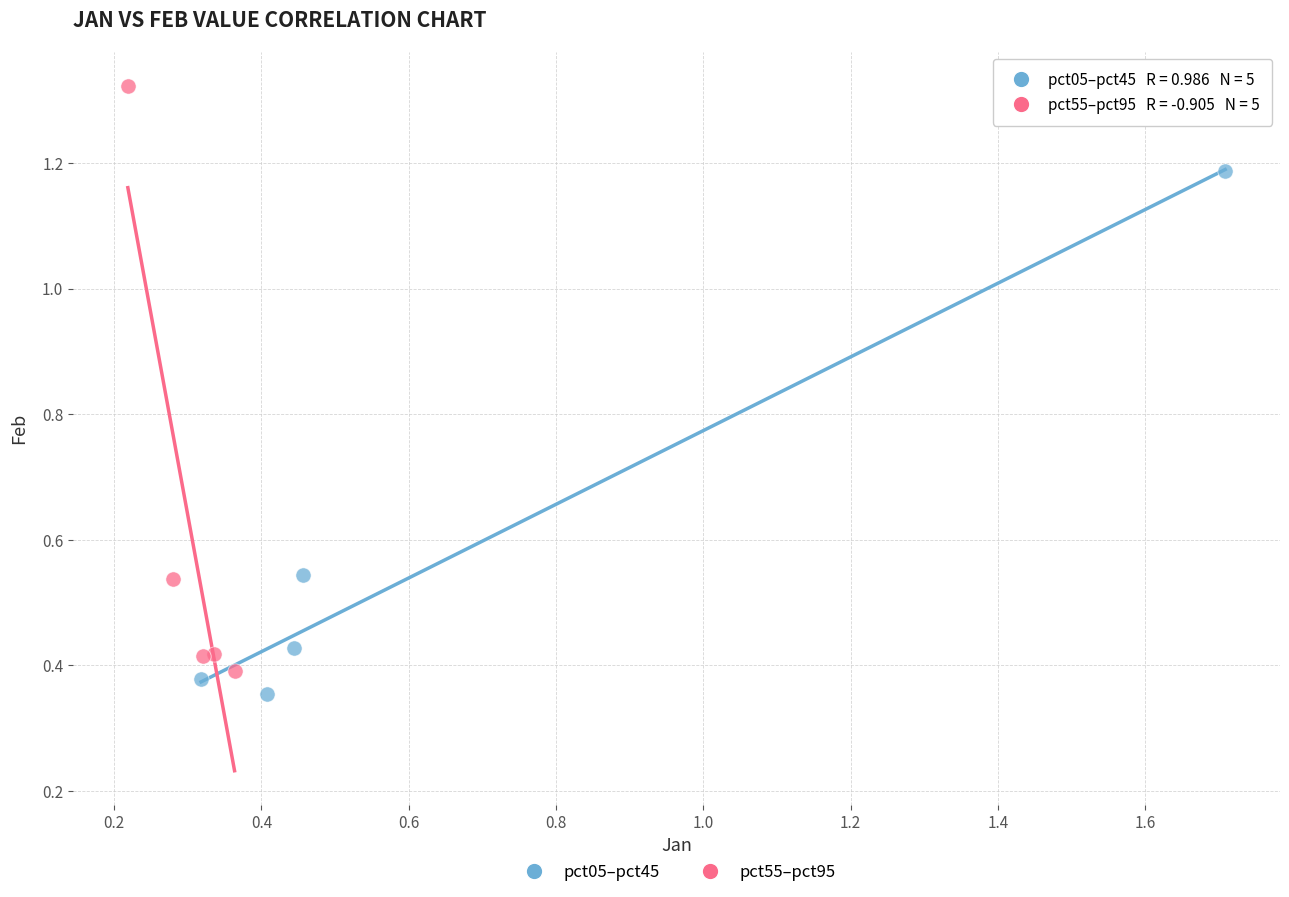

What are all the series names shown in the legend?

pct05–pct45, pct55–pct95